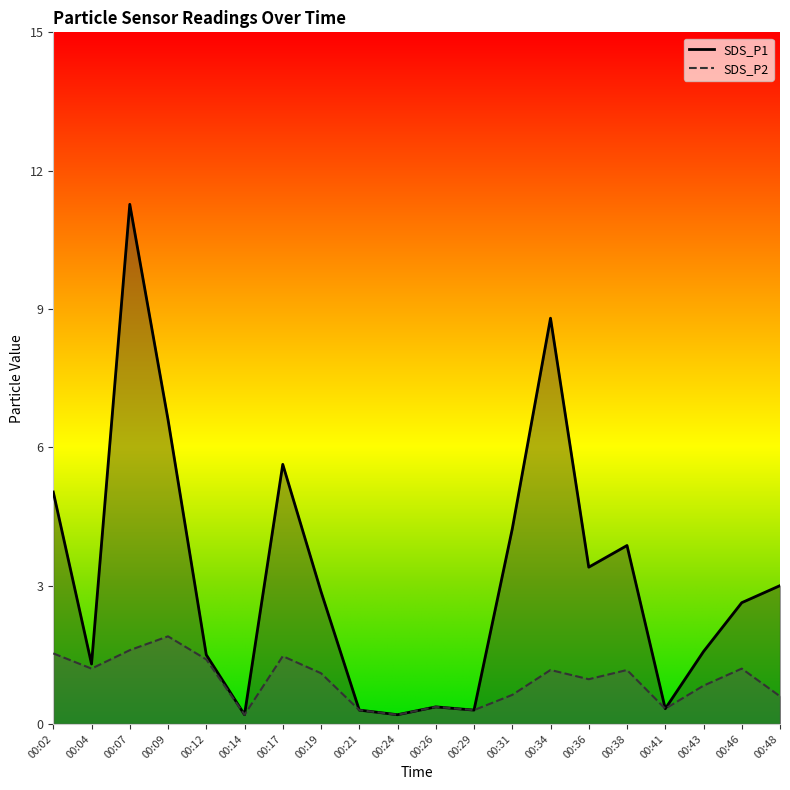

What is the spread (max minus min) of values at 00:38?

2.7